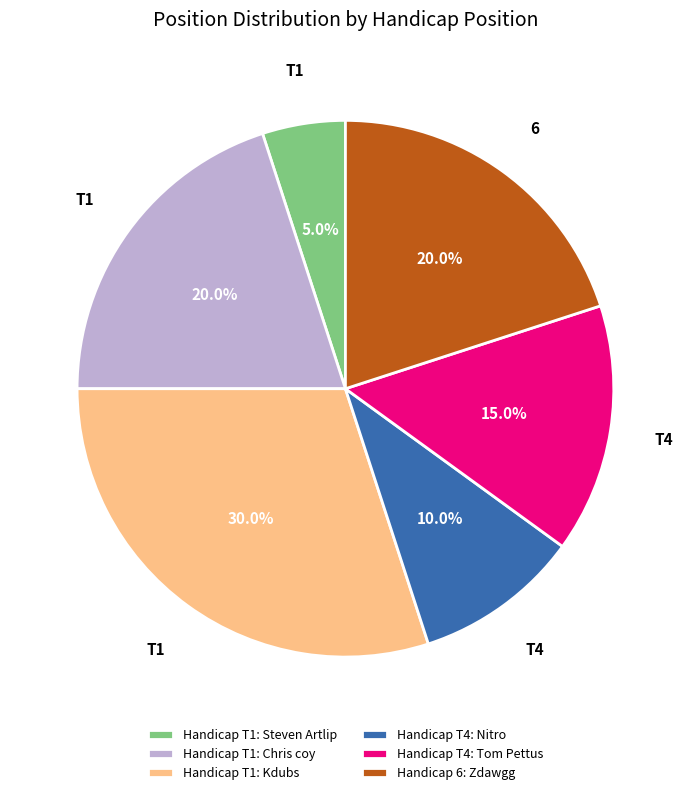

Which slice is the largest?

Handicap T1: Kdubs